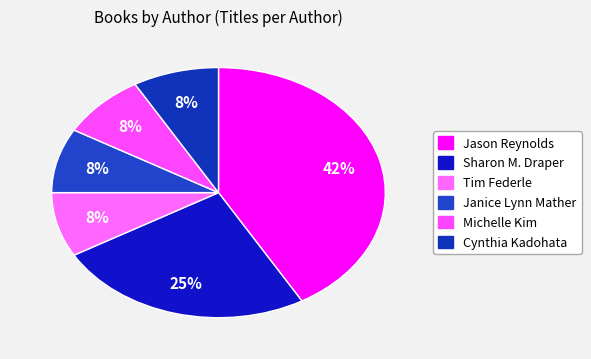

Which has a higher value, Cynthia Kadohata or Sharon M. Draper?

Sharon M. Draper